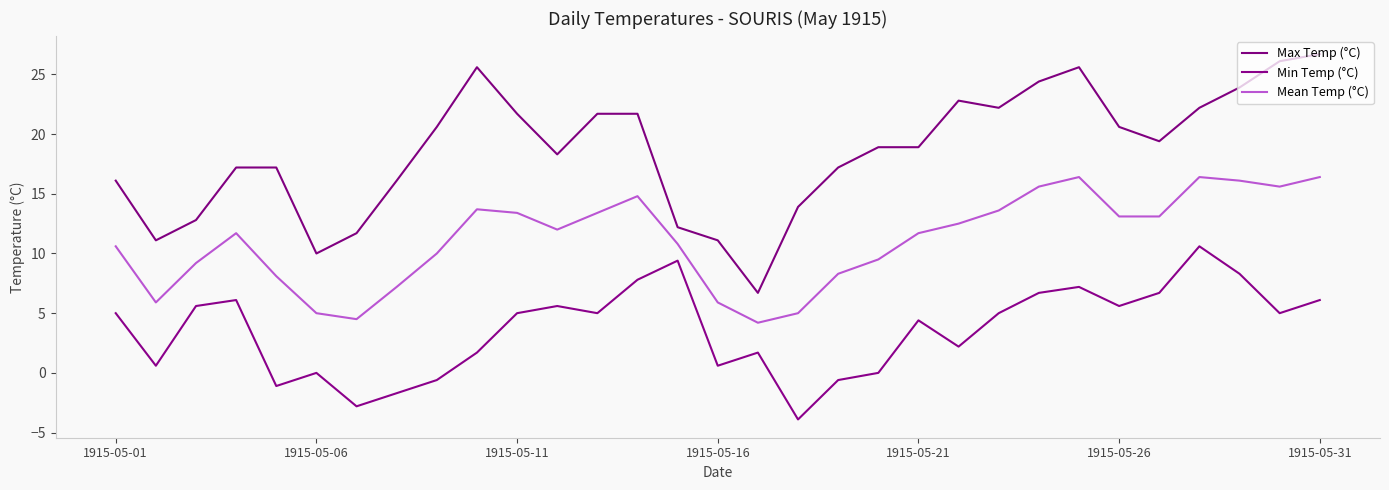

Does the chart have visible grid lines?

No